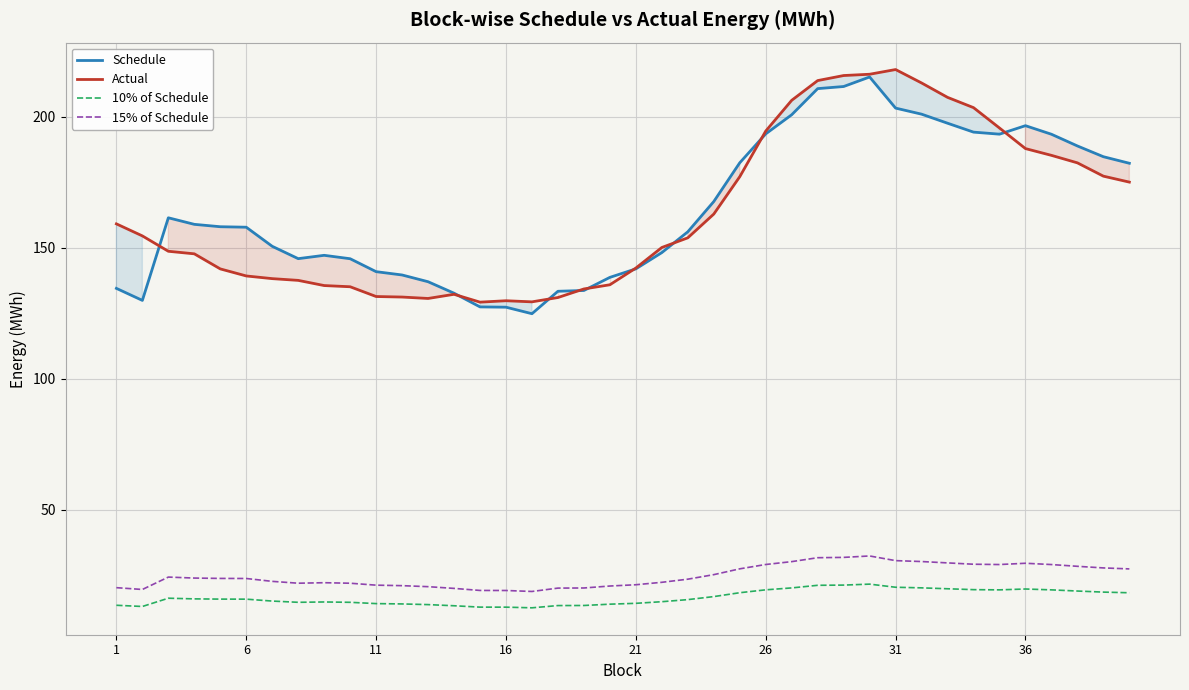

What is the minimum value shown in the chart?

12.5